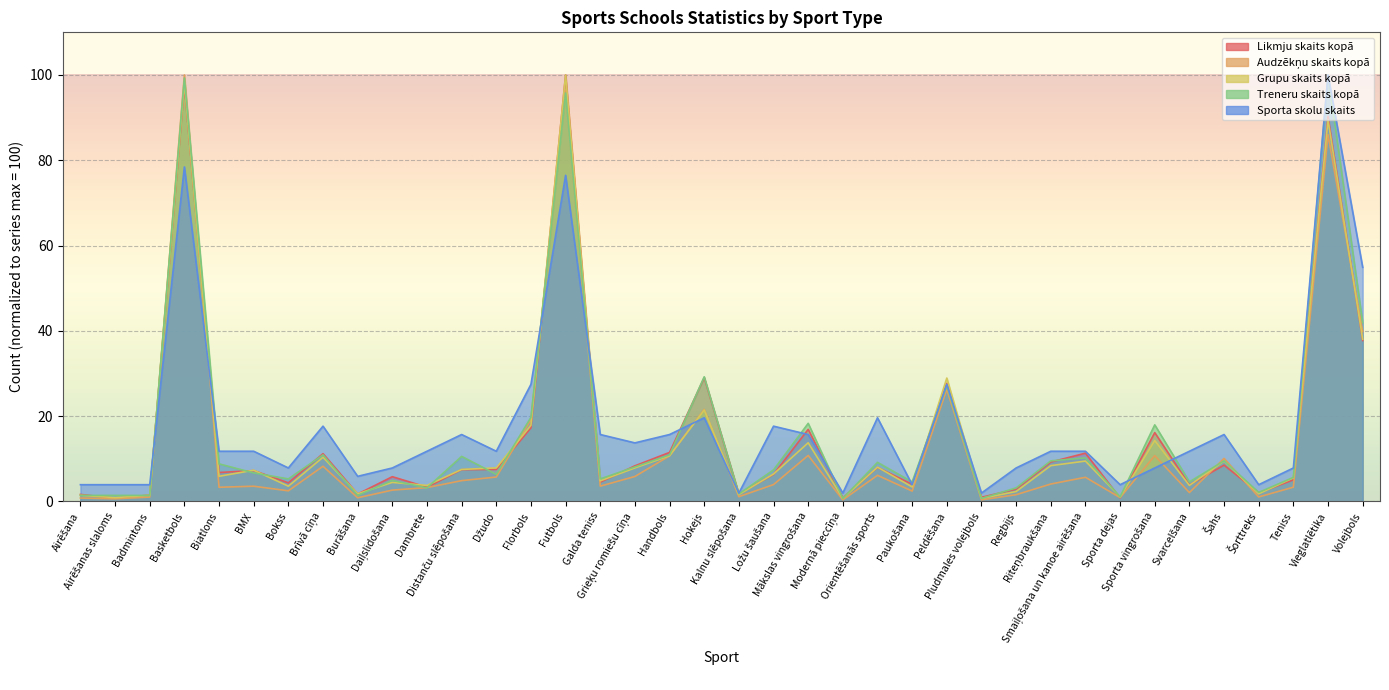

Which series changed the most between Šahs and Vieglatlētika?

Treneru skaits kopā